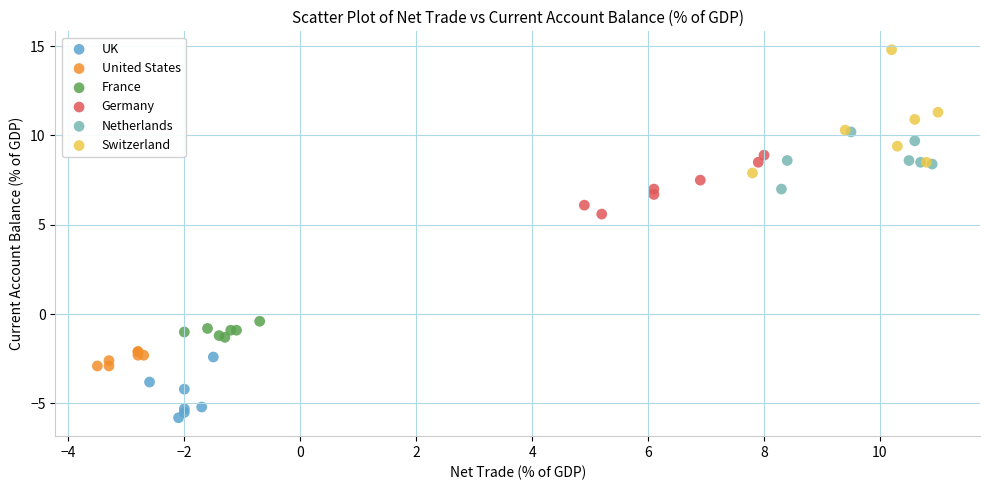

Which series contains the highest Y value?

Switzerland